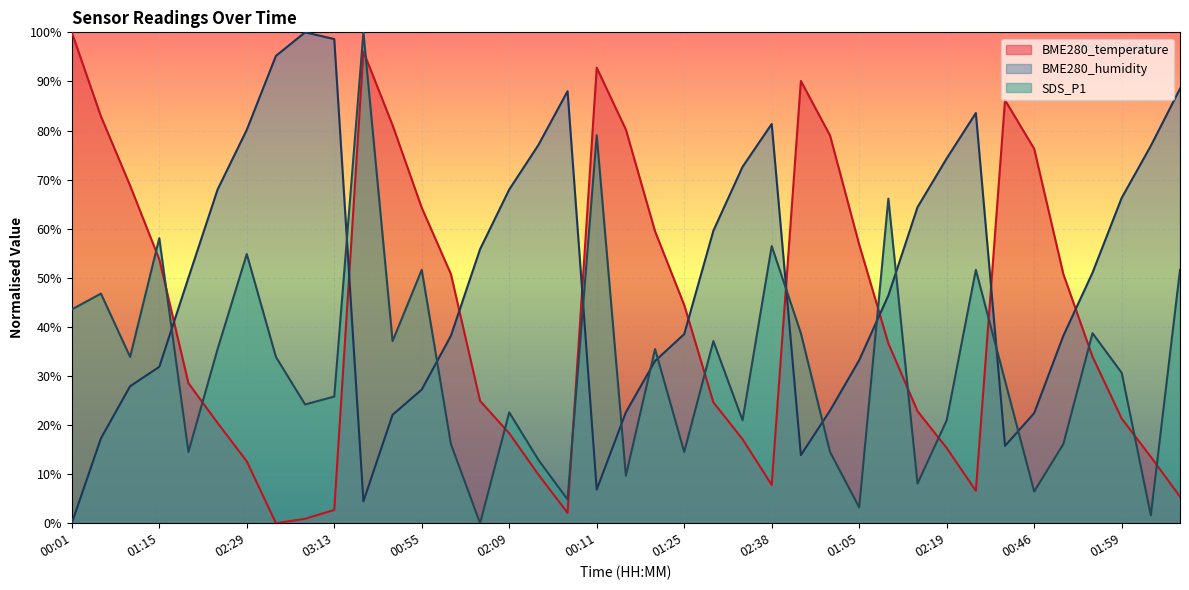

Is the value of BME280_humidity at 02:53 greater than the value of BME280_temperature at 02:09?

Yes